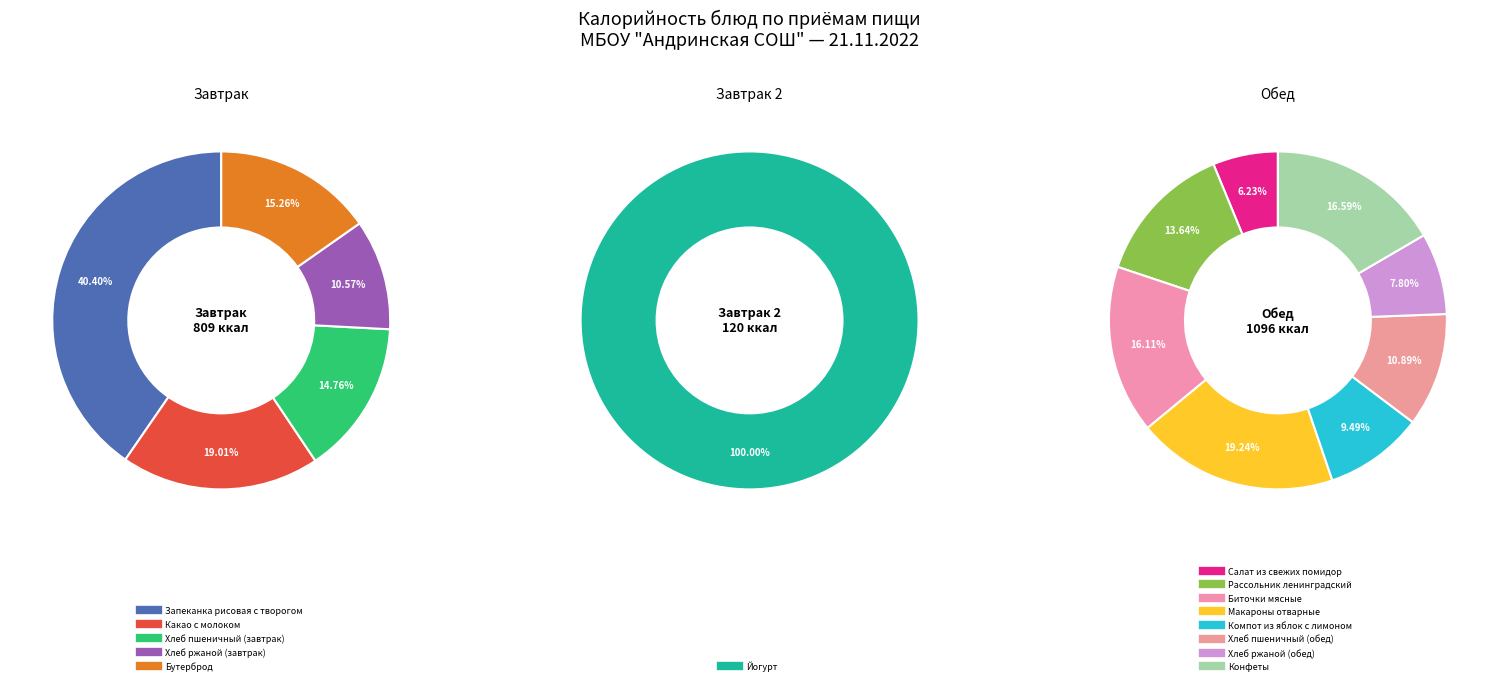

Does any single category account for the majority?

No